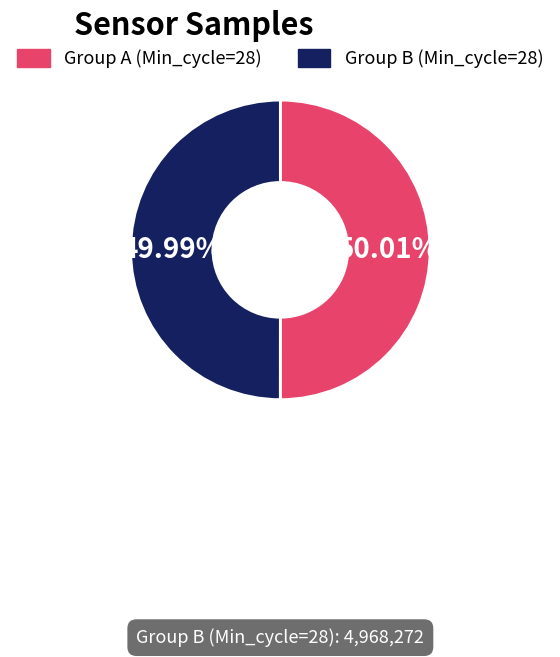

Does any single category account for the majority?

Yes